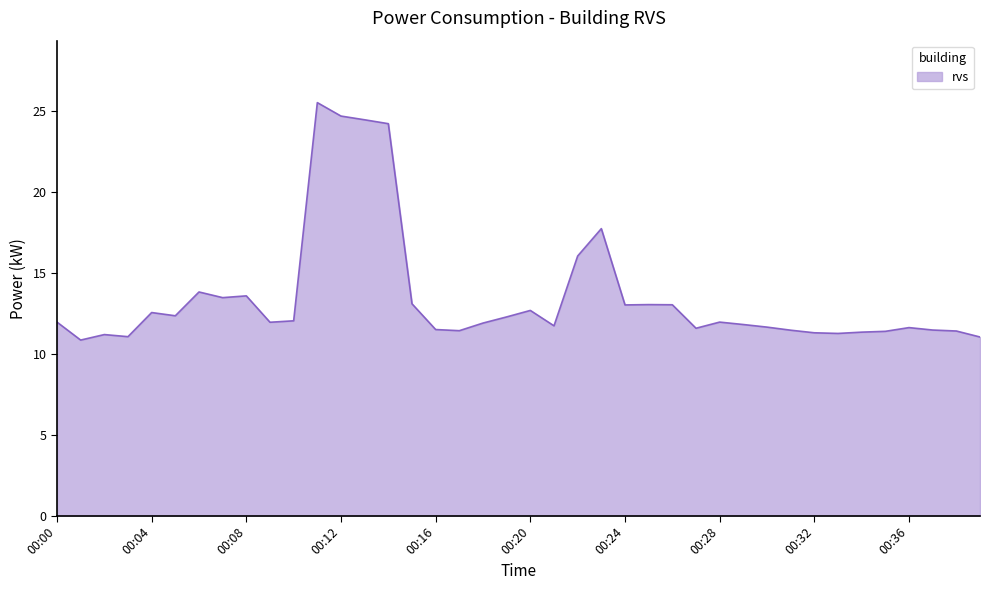

Does the chart have visible grid lines?

No